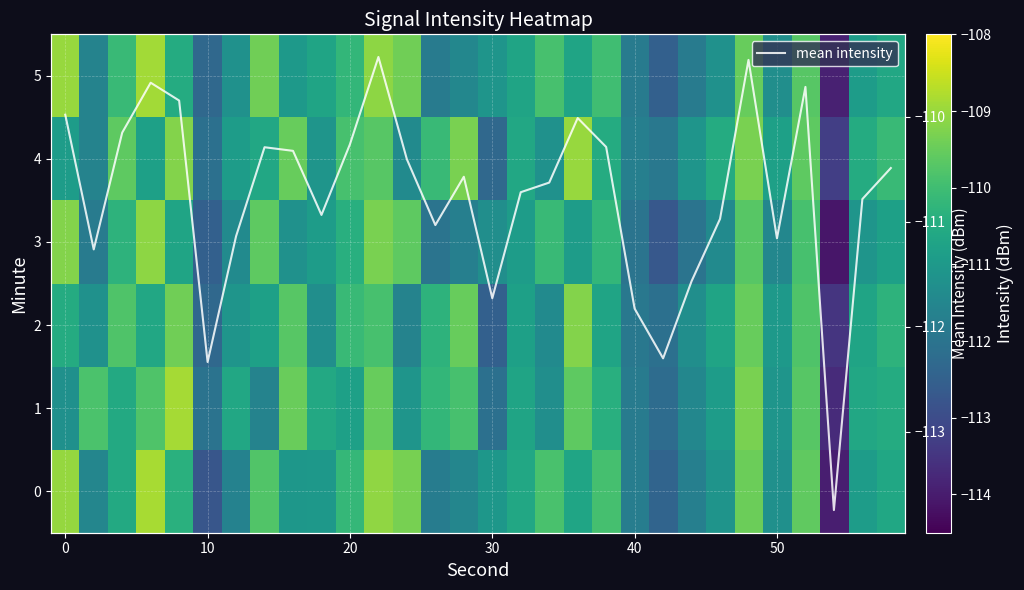

The mean intensity series shows -32.8 at 24. True or false?

False